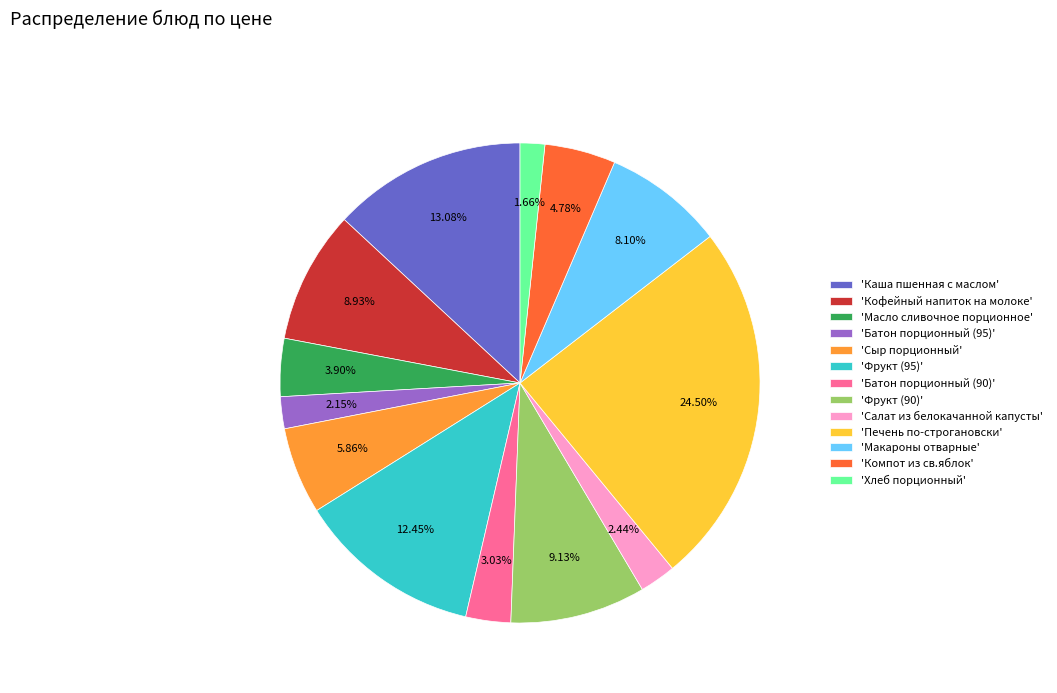

Does any single category account for the majority?

No